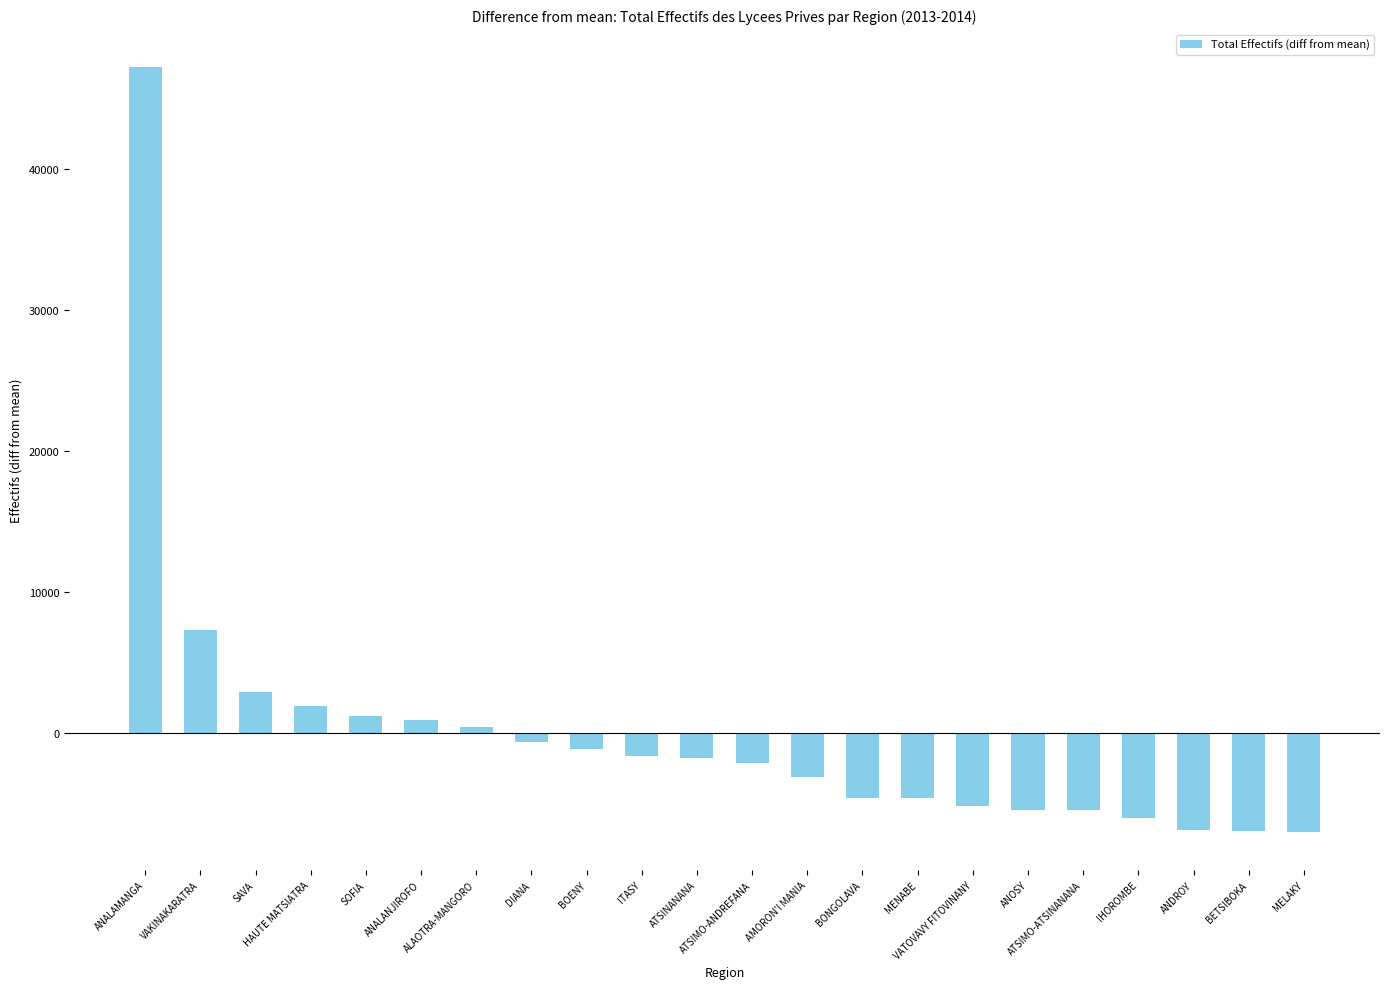

Does the chart contain stacked bars?

No